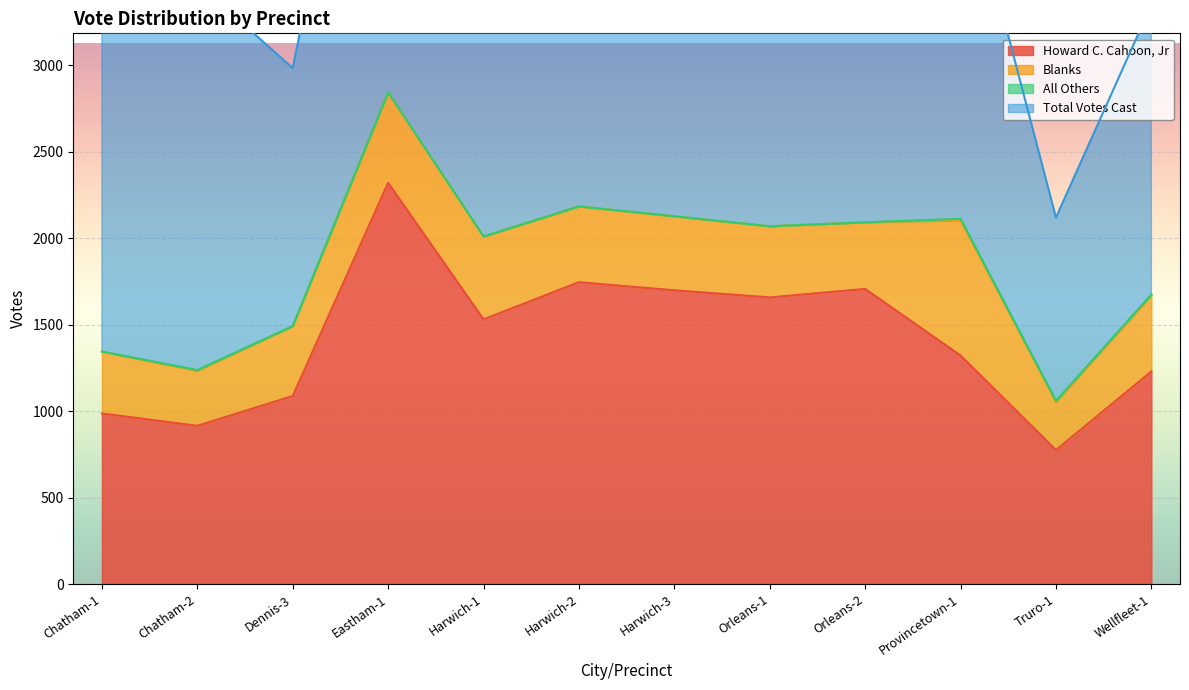

What position from the right is Truro-1?

2